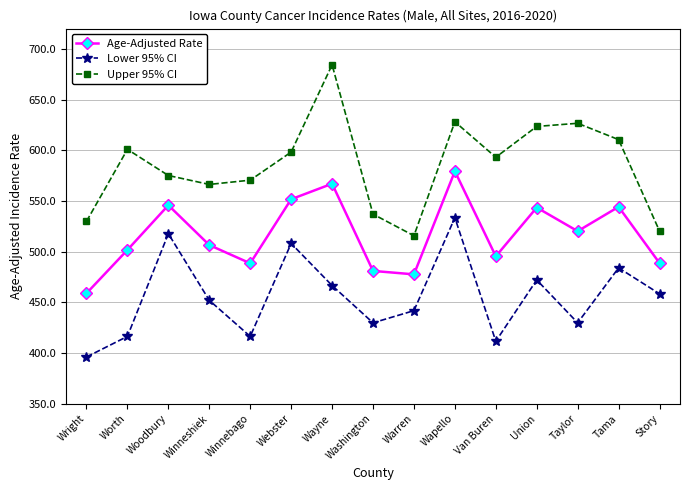

How many data points does each series have?

15